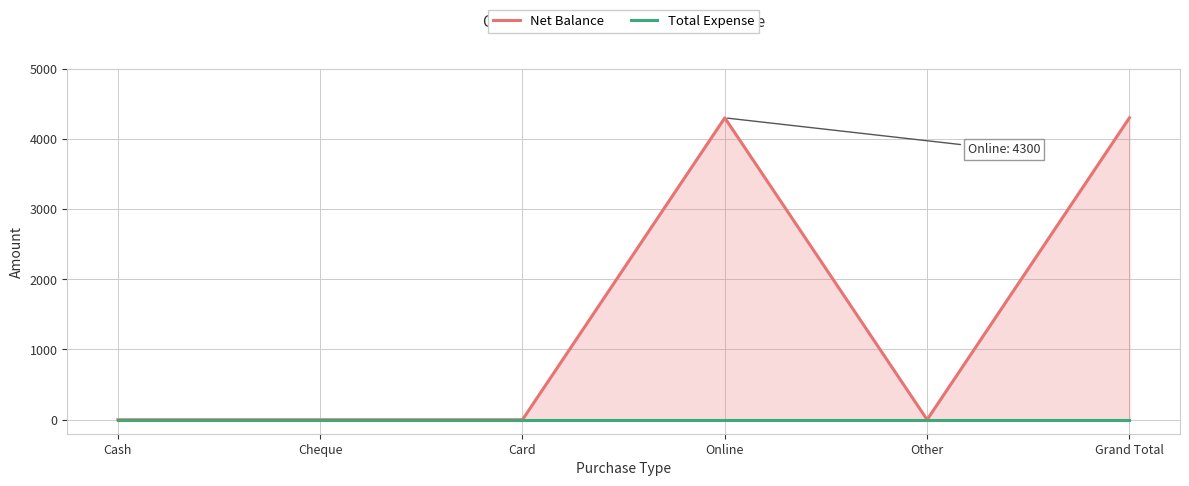

Is the value of Net Balance at Cheque greater than the value of Total Expense at Cheque?

No